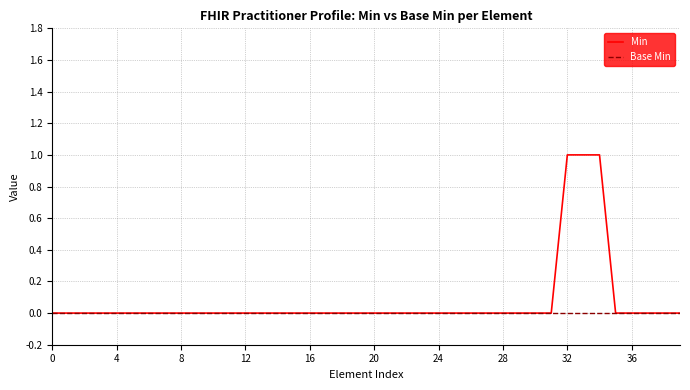

Which series has the widest spread of values?

Min